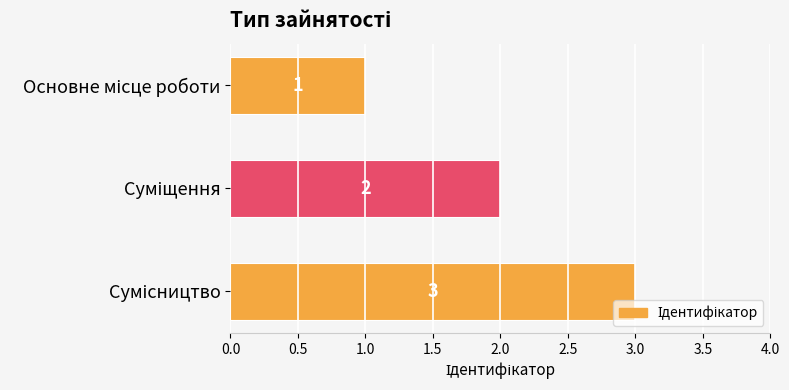

What is the difference between the maximum and minimum values?

2